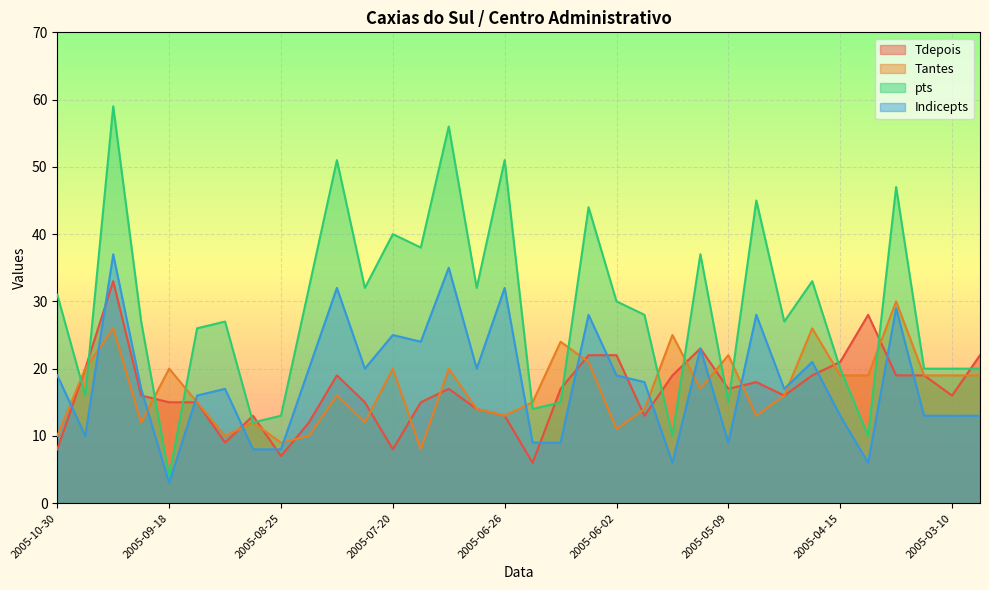

How many interior local peaks does the Tantes series have?

11